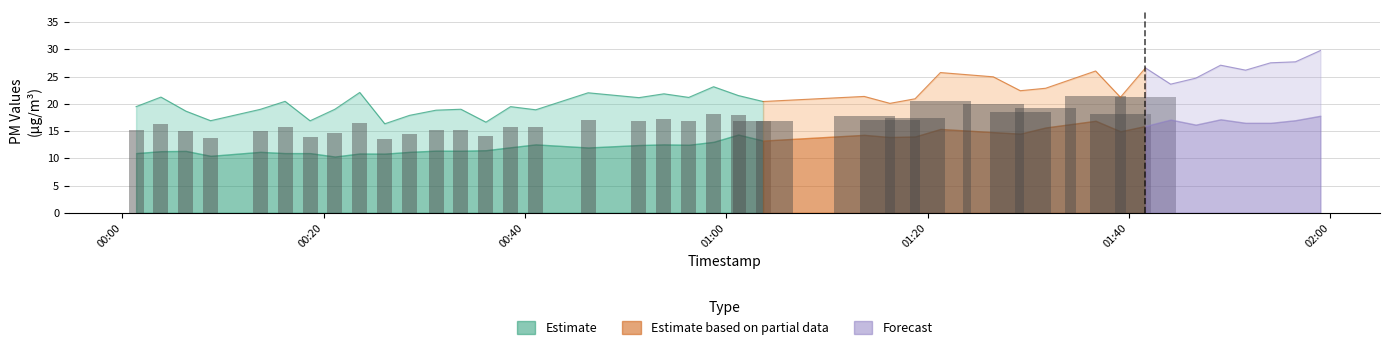

How many data points does each series have?

40